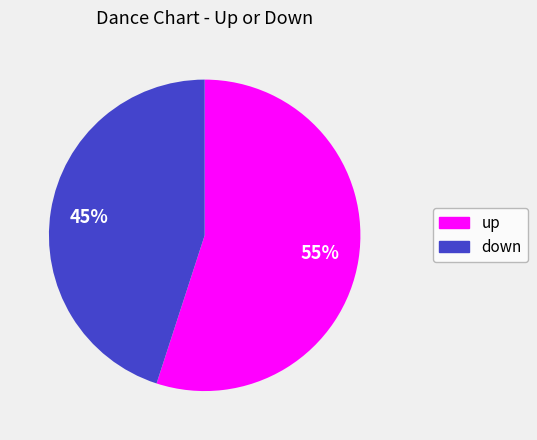

To the nearest percent, what is the combined percentage of down and up?

100%